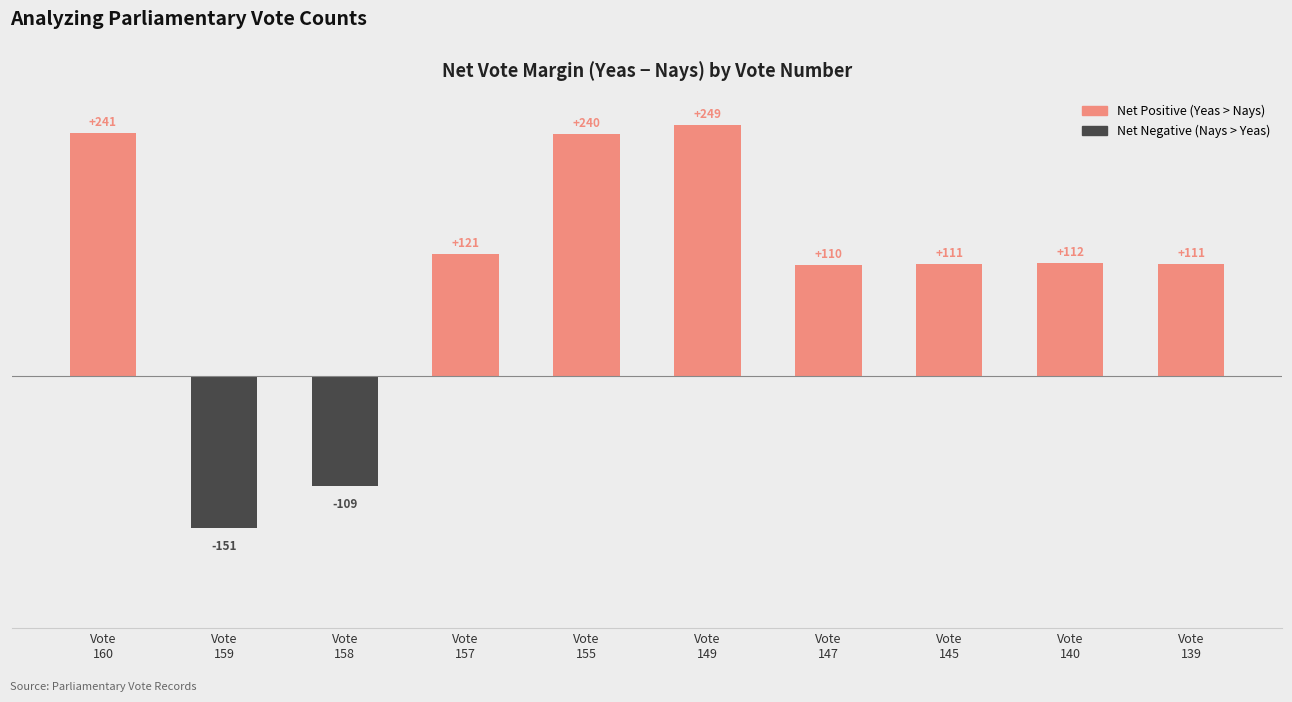

How many positive values are there?

8